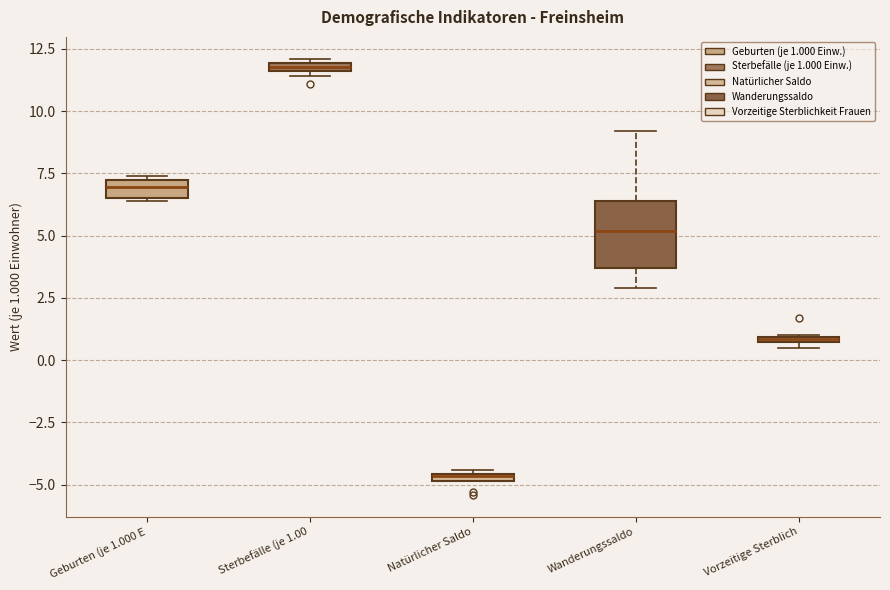

Comparing the boxes themselves (not the whiskers), which one is the tallest?

Wanderungssaldo